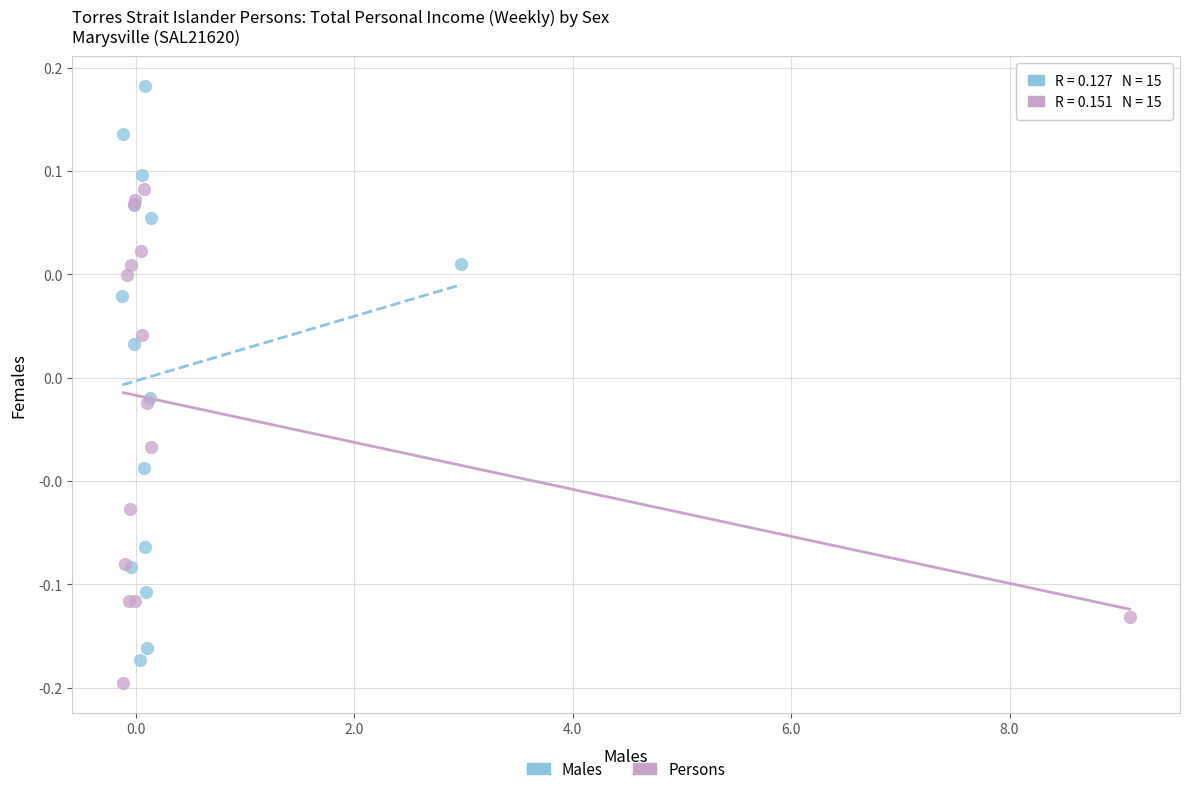

Which series has the largest Y range (max minus min)?

Males